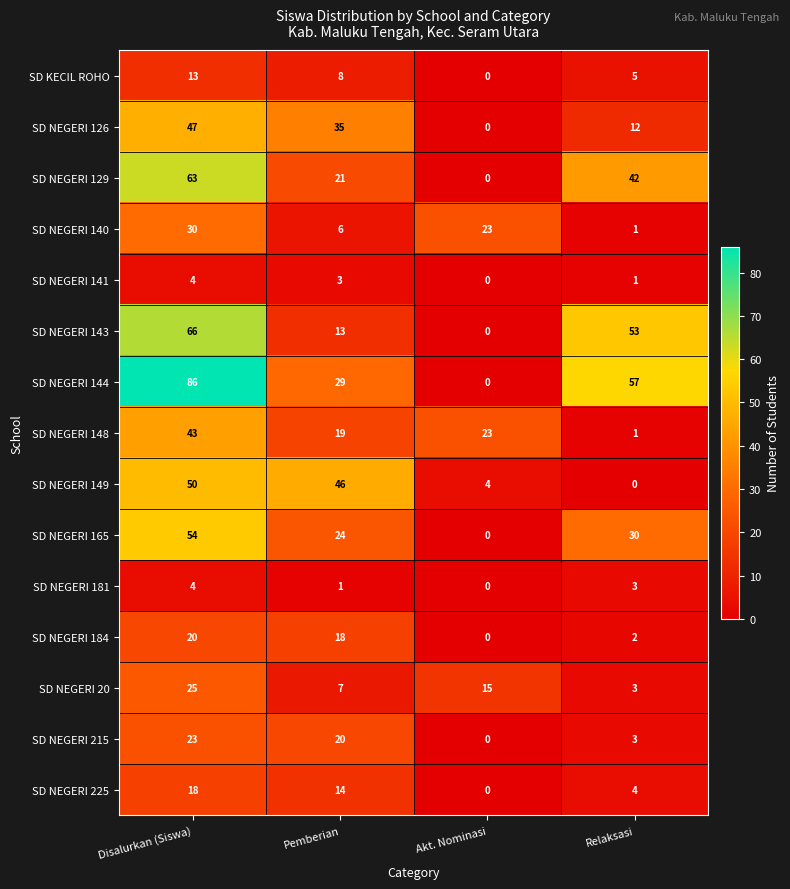

What is the difference between the second highest and minimum values in the SD NEGERI 126 series?

35